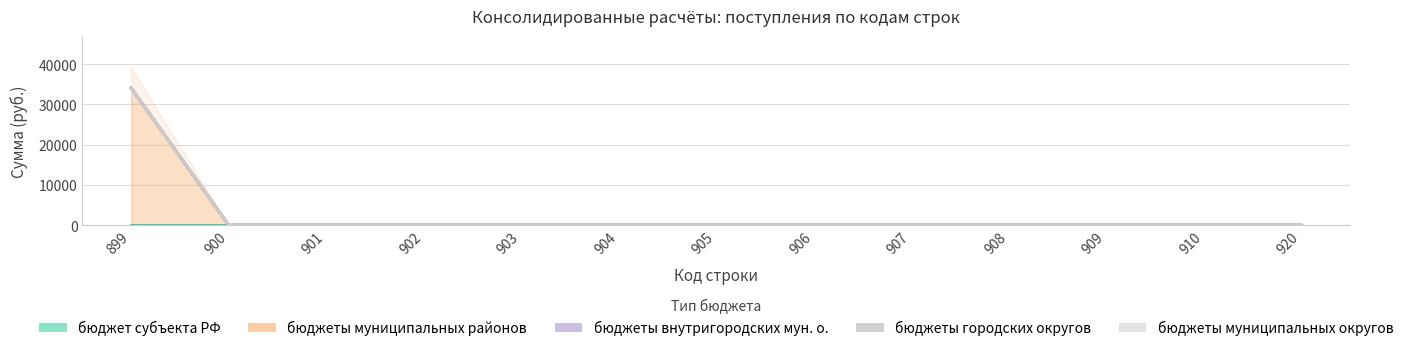

Reading right to left, extract all data points from this chart.

бюджет субъекта РФ: 920=0	910=0	909=0	908=0	907=0	906=0	905=0	904=0	903=0	902=0	901=0	900=0	899=0
бюджеты муниципальных районов: 920=0	910=0	909=0	908=0	907=0	906=0	905=0	904=0	903=0	902=0	901=0	900=0	899=34100
бюджеты внутригородских мун. о.: 920=0	910=0	909=0	908=0	907=0	906=0	905=0	904=0	903=0	902=0	901=0	900=0	899=0
бюджеты городских округов: 920=0	910=0	909=0	908=0	907=0	906=0	905=0	904=0	903=0	902=0	901=0	900=0	899=0
бюджеты муниципальных округов: 920=0	910=0	909=0	908=0	907=0	906=0	905=0	904=0	903=0	902=0	901=0	900=0	899=0